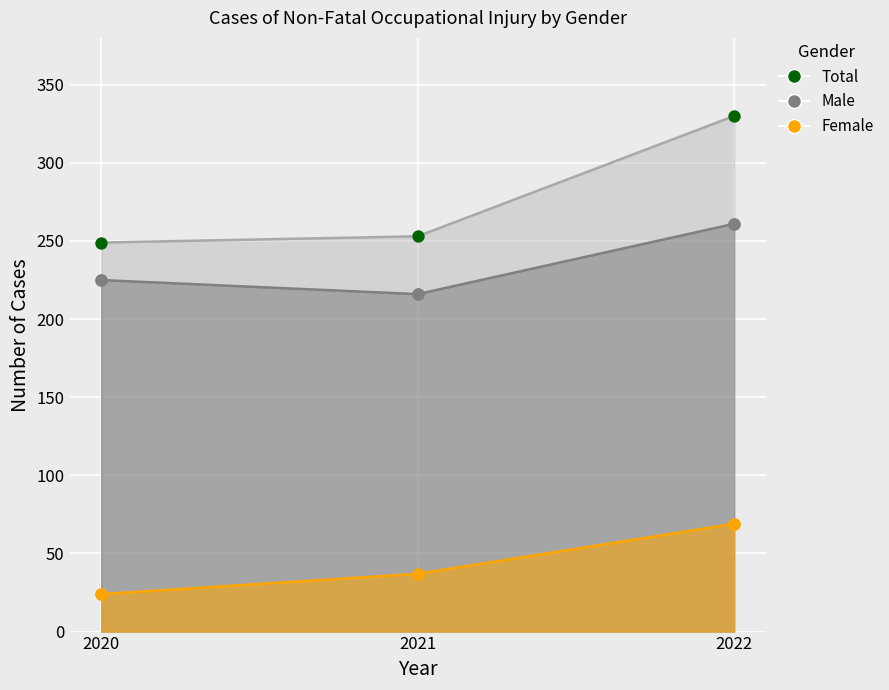

At how many categories does at least one series exceed 67?

3